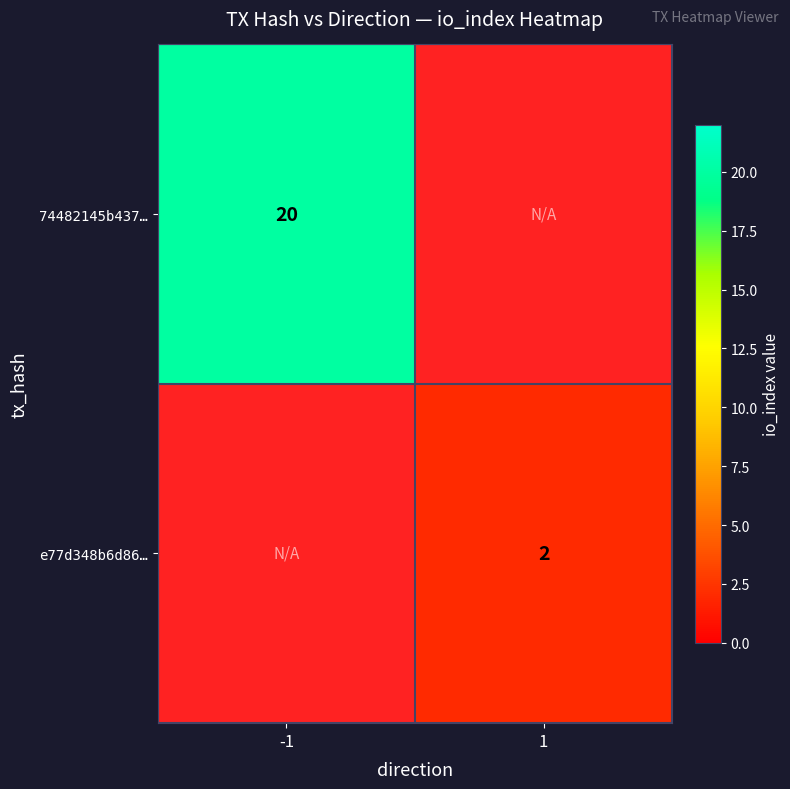

The 74482145b437… series shows 20 at -1. True or false?

True